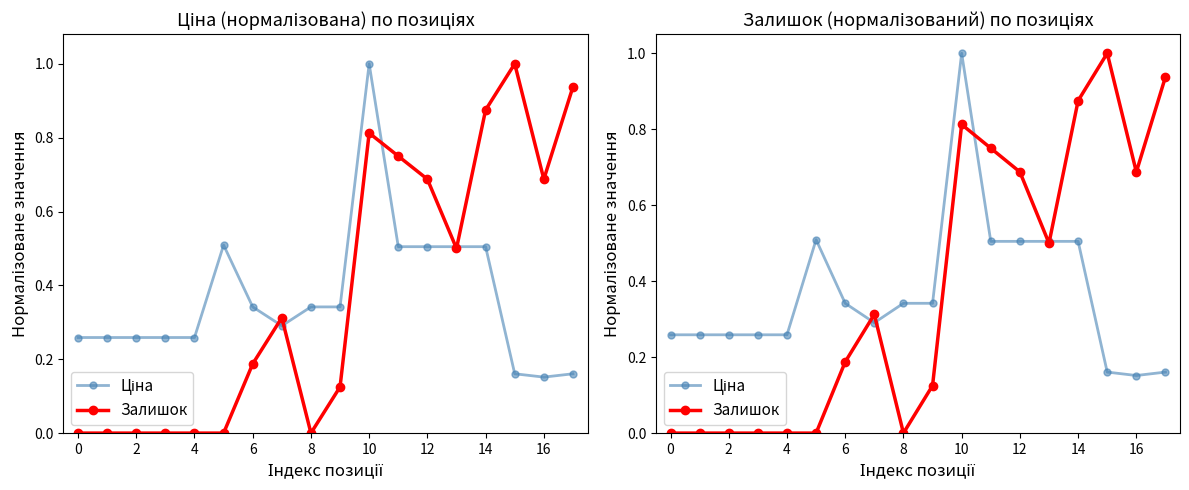

At how many categories does at least one series exceed 0?

18